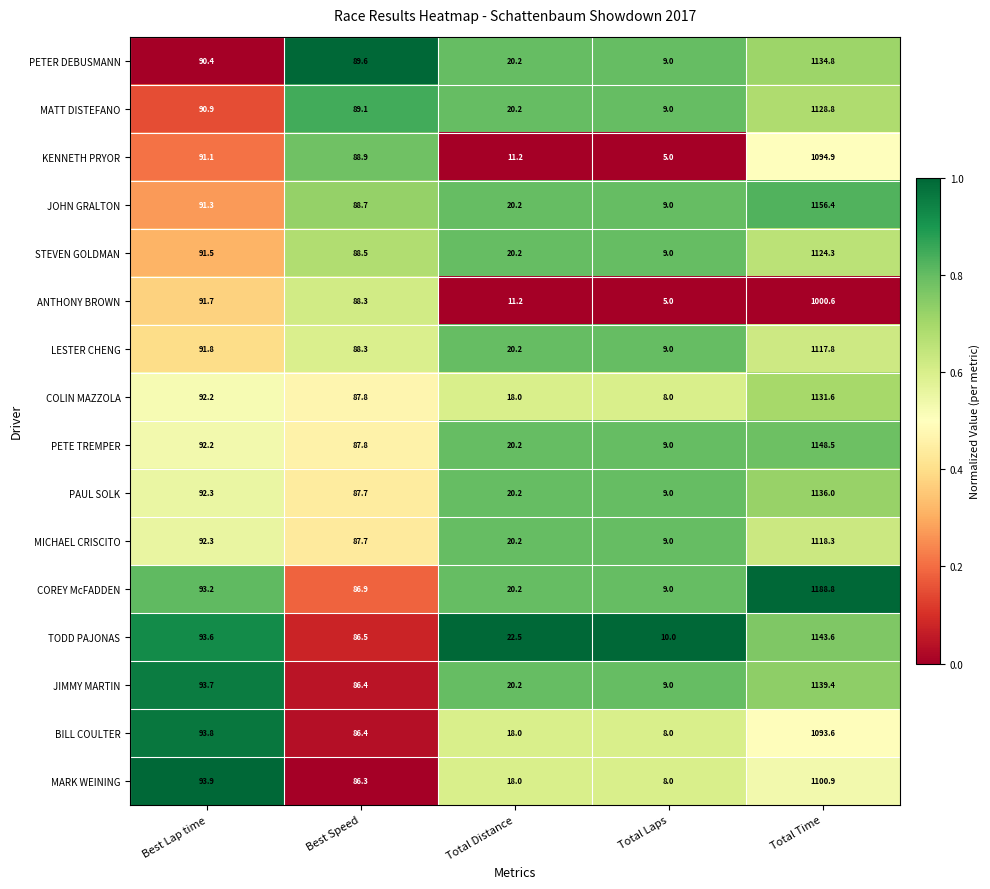

What is the approximate value of COREY McFADDEN at Total Distance?

20.2